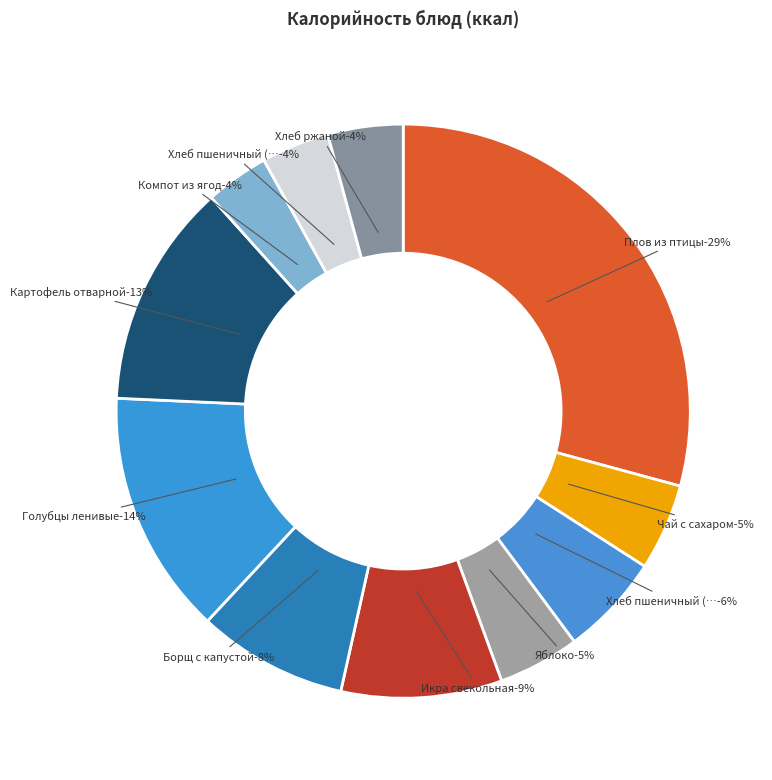

Rank the categories by value from lowest to highest.

Компот из ягод, Хлеб пшеничный (обед), Хлеб ржаной, Яблоко, Чай с сахаром, Хлеб пшеничный (завтрак), Борщ с капустой, Икра свекольная, Картофель отварной, Голубцы ленивые, Плов из птицы